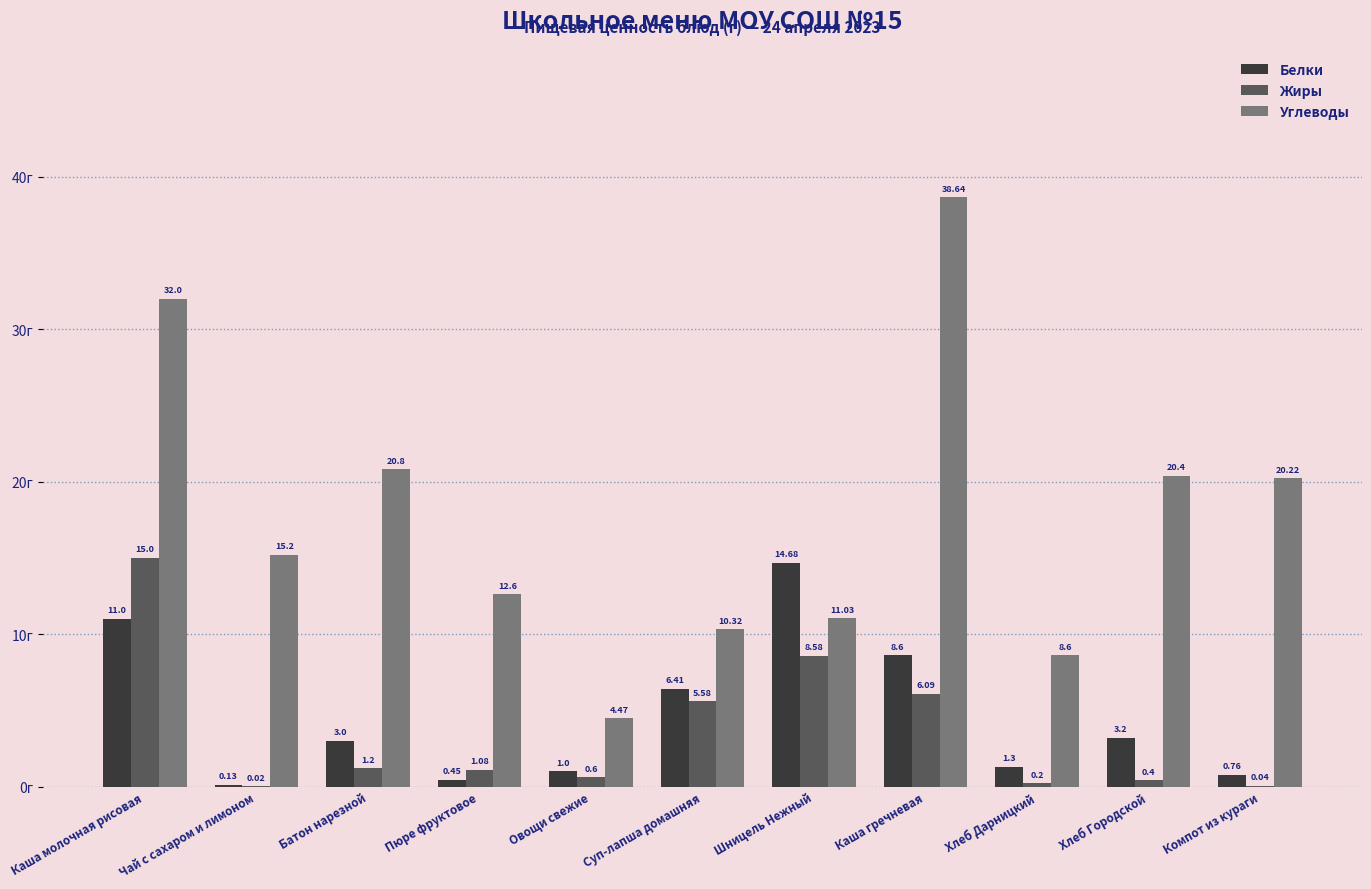

Between Чай с сахаром и лимоном and Овощи свежие, which series saw the biggest shift?

Углеводы